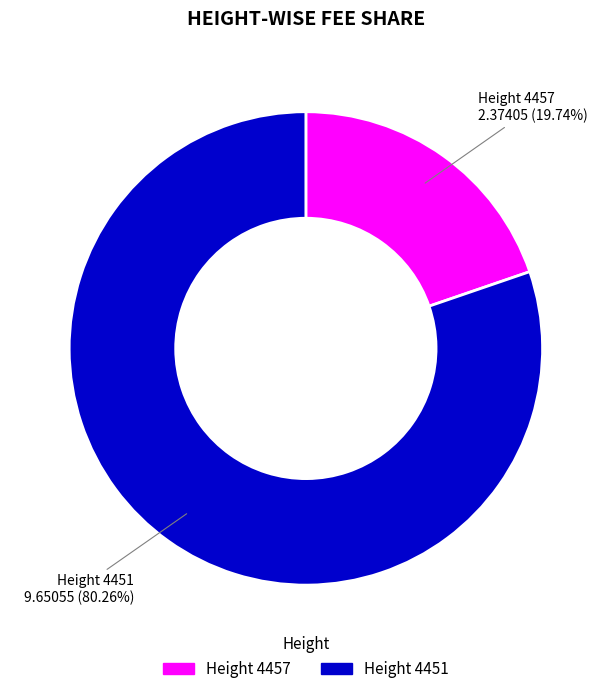

Is there any slice that represents more than half of the pie?

Yes